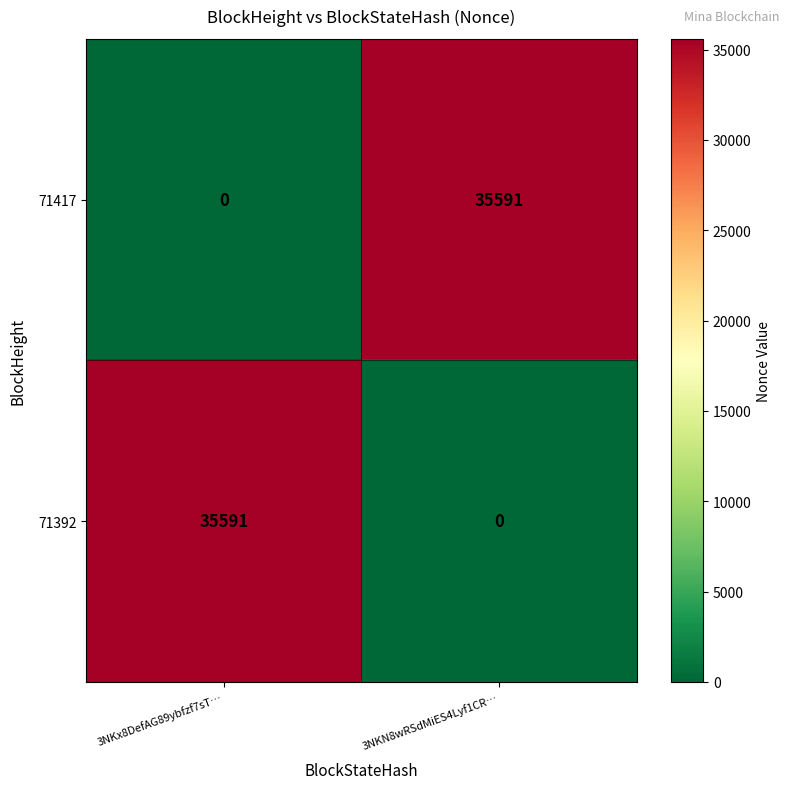

What is the total value across all series at 3NKN8wRSdMiES4Lyf1CR…?

35591